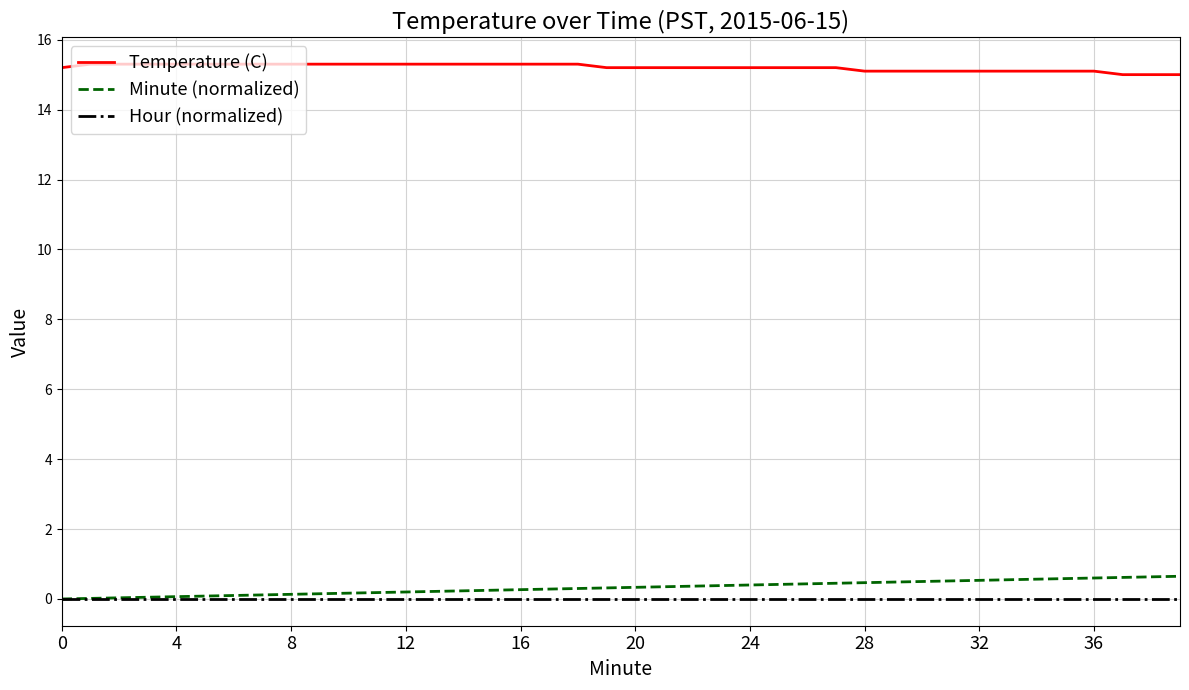

True or false: Hour (normalized) and Temperature (C) cross at least once.

False